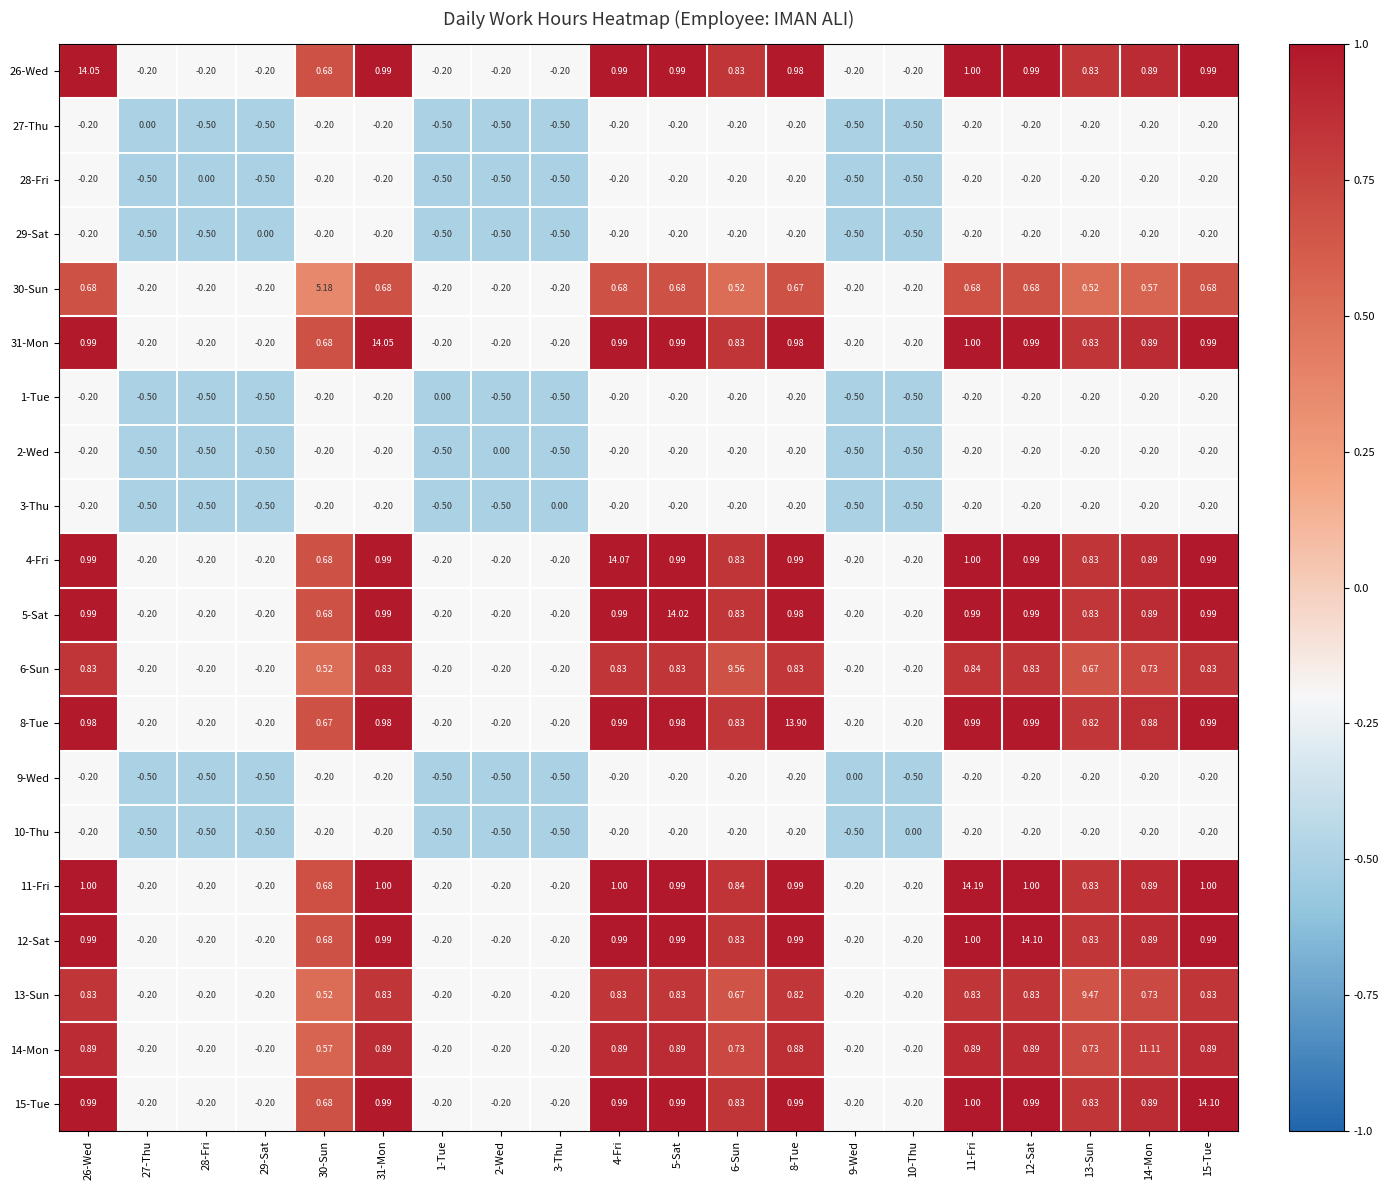

How many positive values does the 5-Sat series have?

12